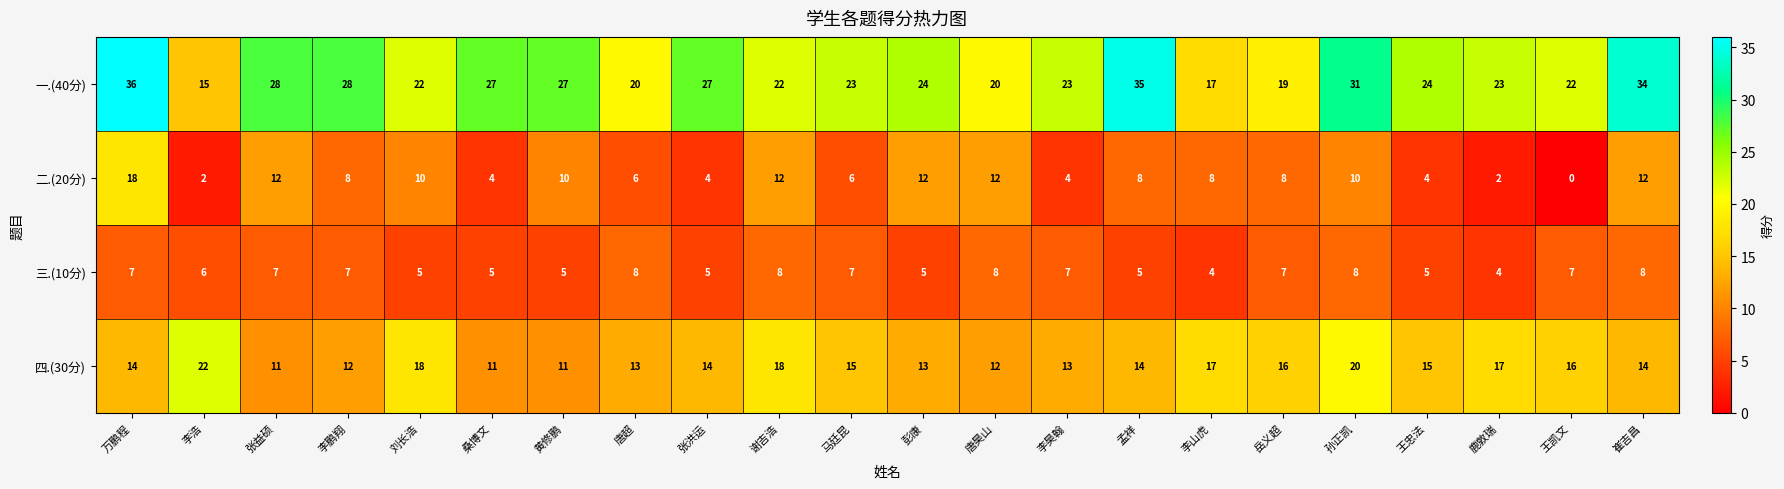

The value of 一.(40分) at 鹿敦瑞 is 10. True or false?

False